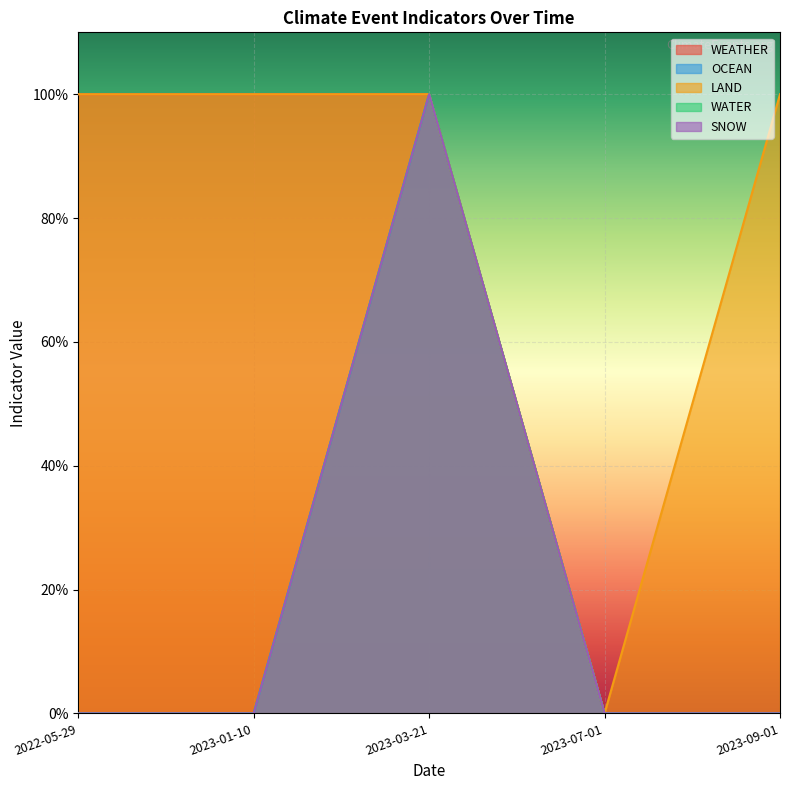

True or false: SNOW and WATER cross at least once.

False